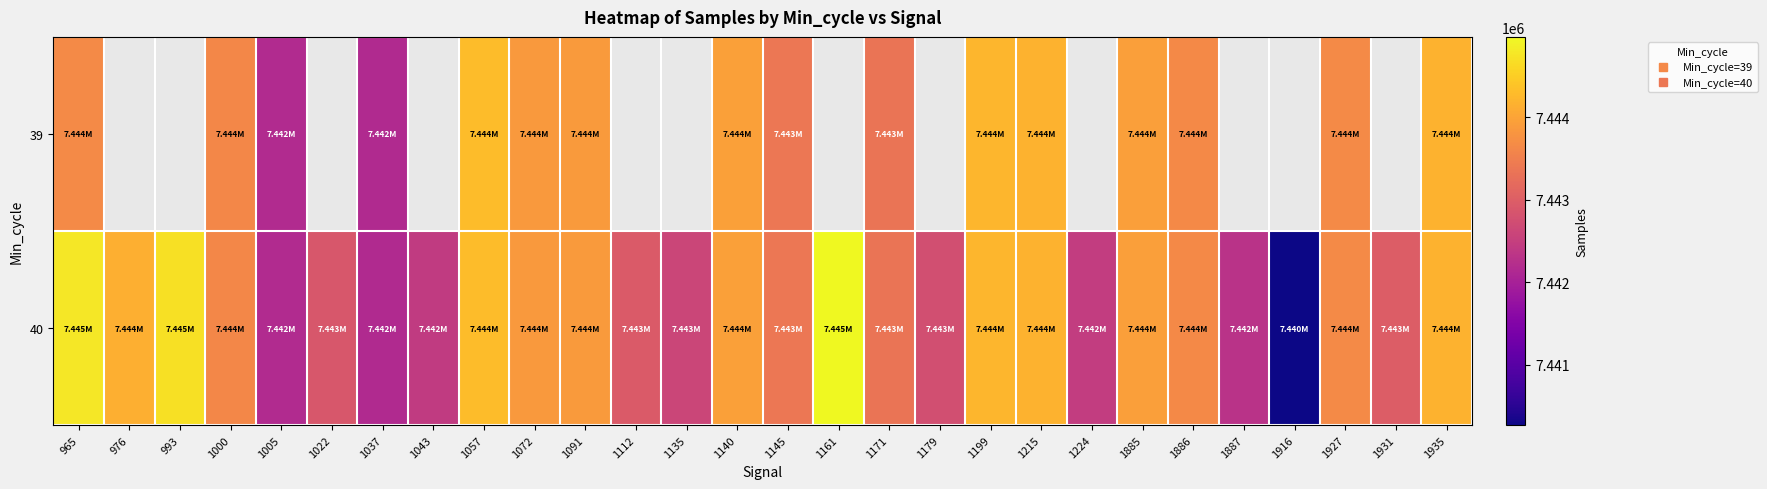

What is the average value of the 40 series?

7443385.7